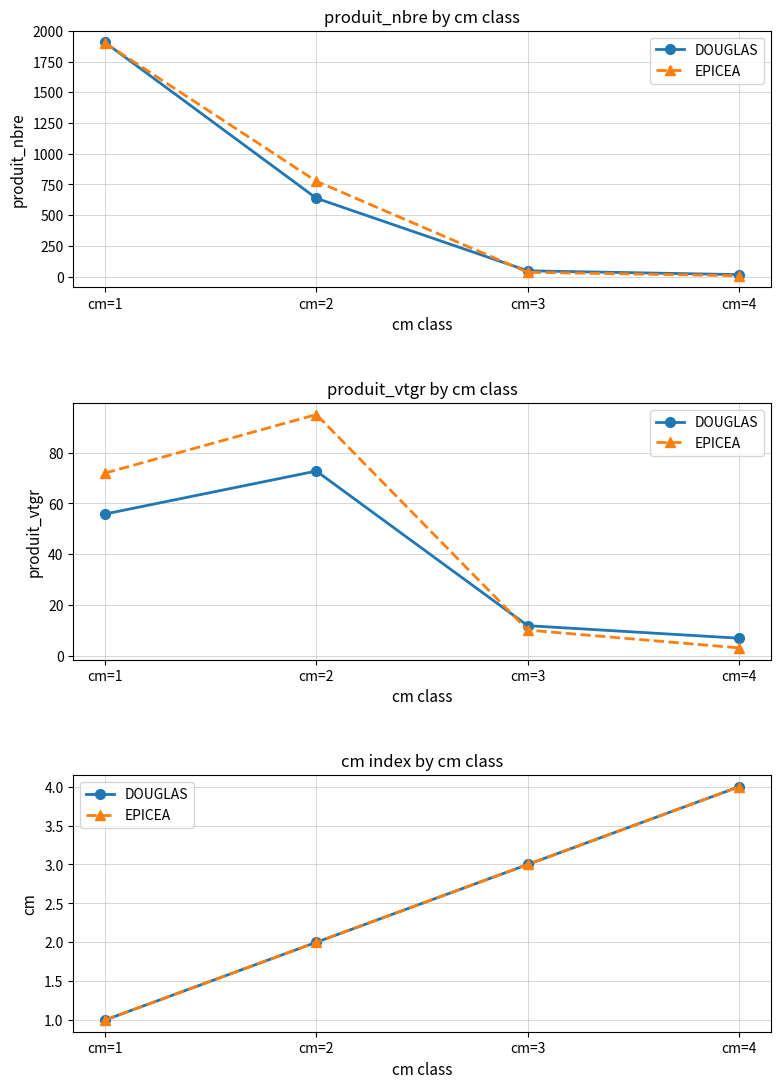

True or false: EPICEA and DOUGLAS intersect in this chart.

False